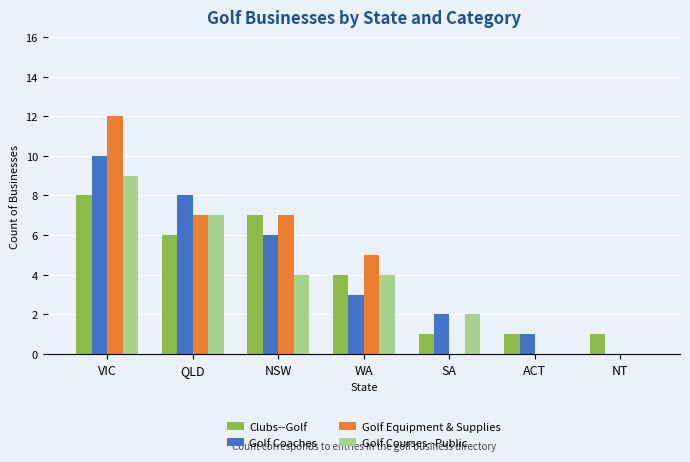

Read the Clubs--Golf value at VIC.

8